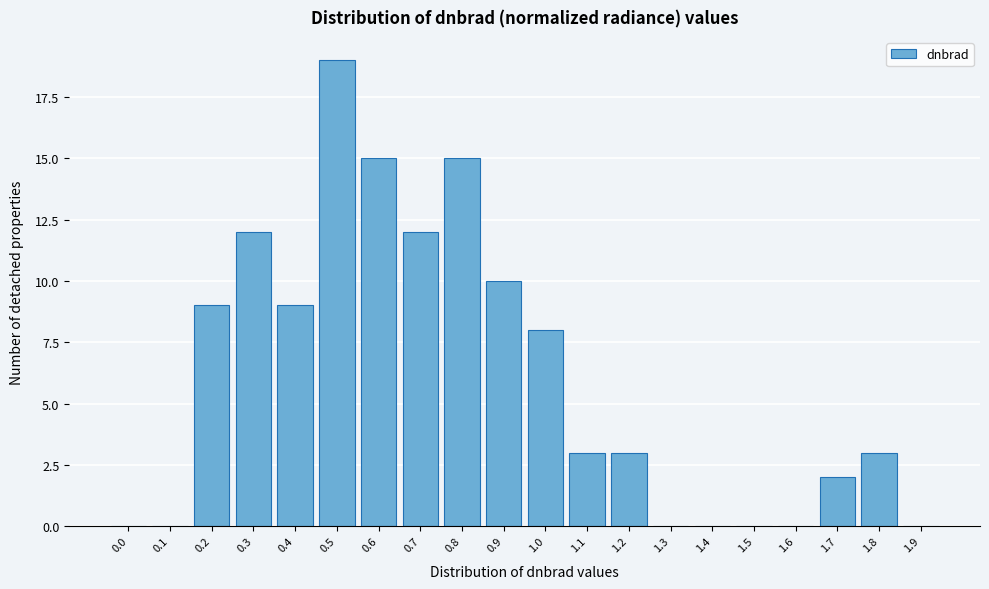

Reading left to right, transcribe all the data shown in this chart.

0.0=0	0.1=0	0.2=9	0.3=12	0.4=9	0.5=19	0.6=15	0.7=12	0.8=15	0.9=10	1.0=8	1.1=3	1.2=3	1.3=0	1.4=0	1.5=0	1.6=0	1.7=2	1.8=3	1.9=0